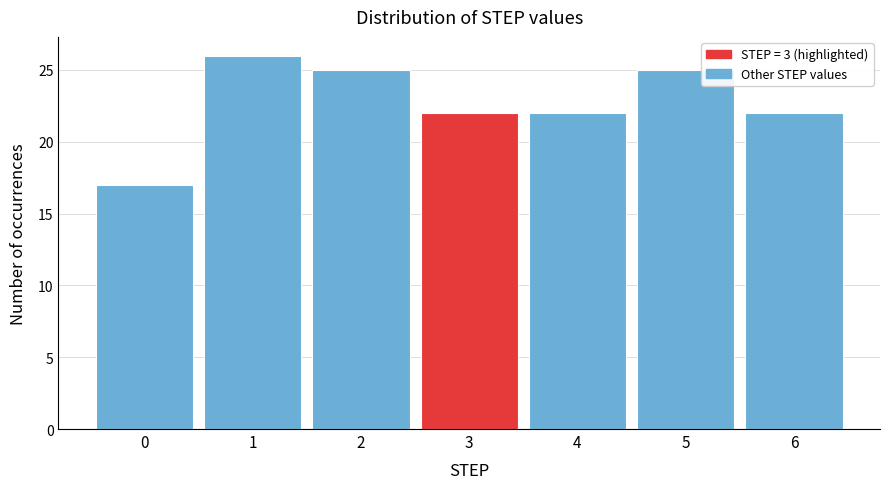

Reading left to right, list all the values displayed in this chart.

17	26	25	22	22	25	22